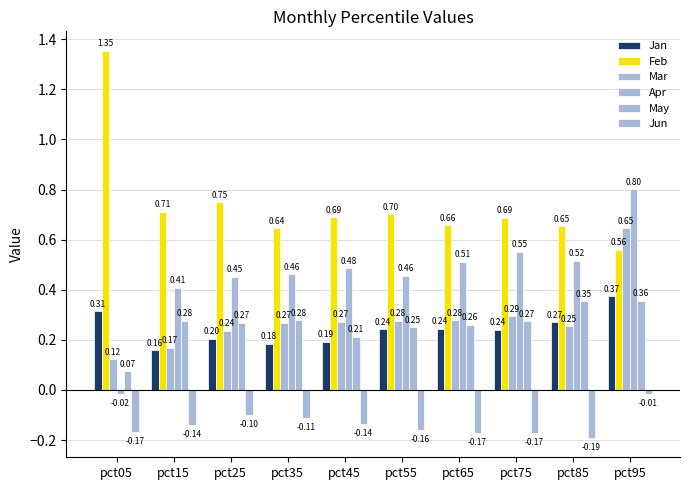

How many positive values does the Apr series have?

9